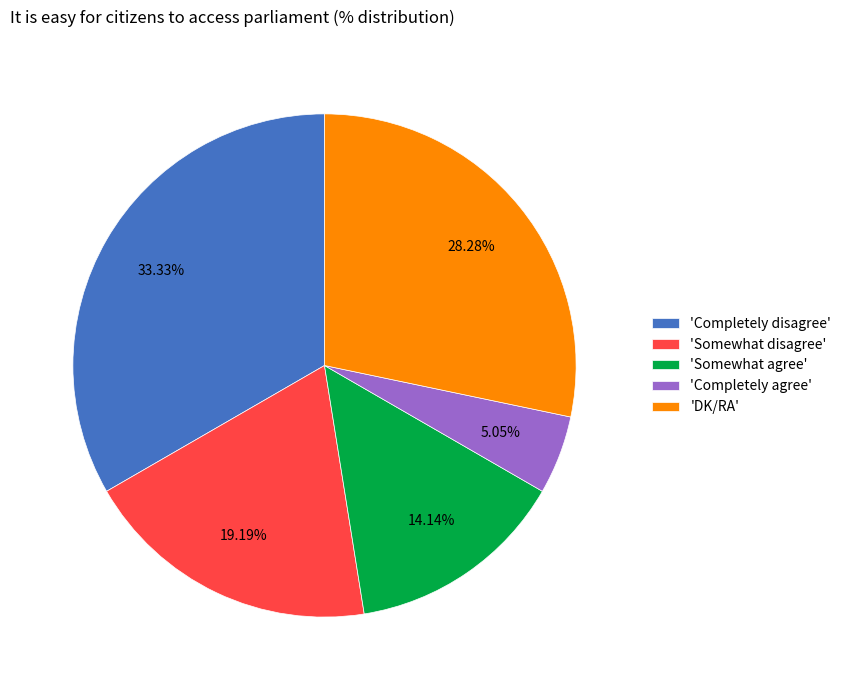

Which has a higher value, 'Completely disagree' or 'DK/RA'?

'Completely disagree'